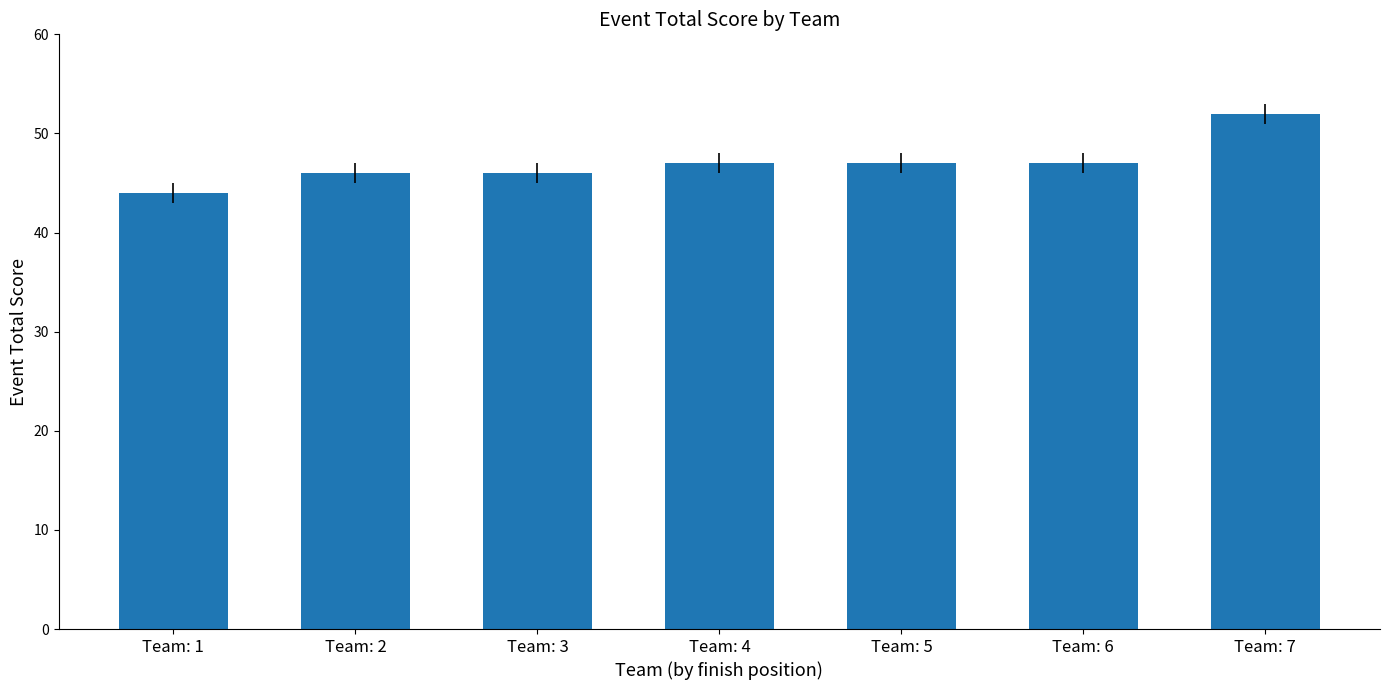

What is the sum of all values?

329